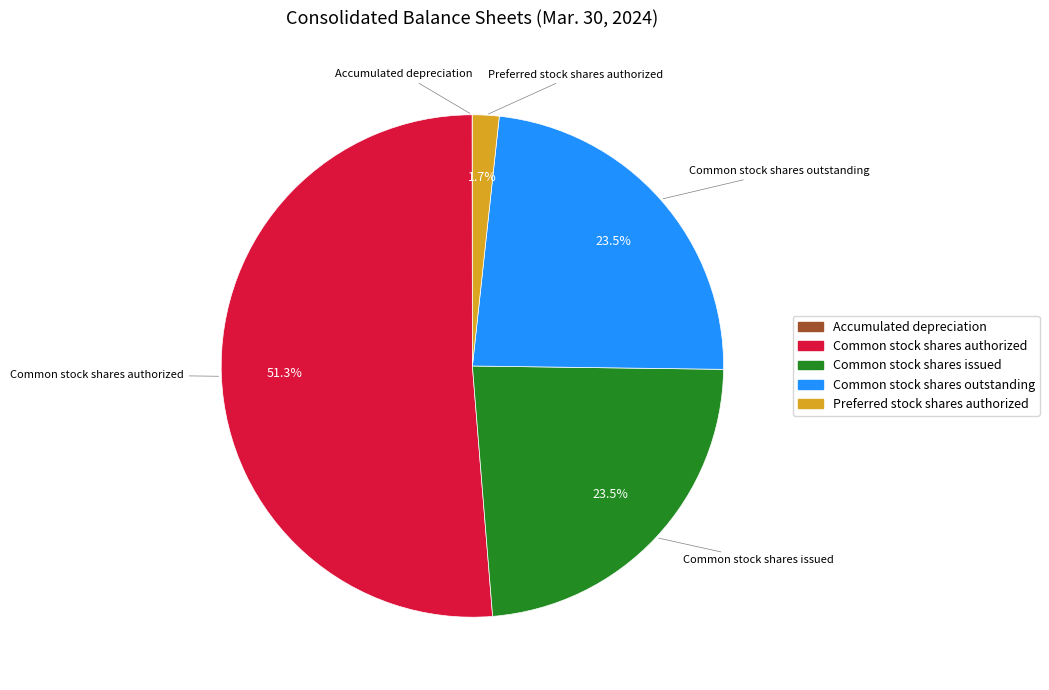

What is the majority slice?

Common stock shares authorized